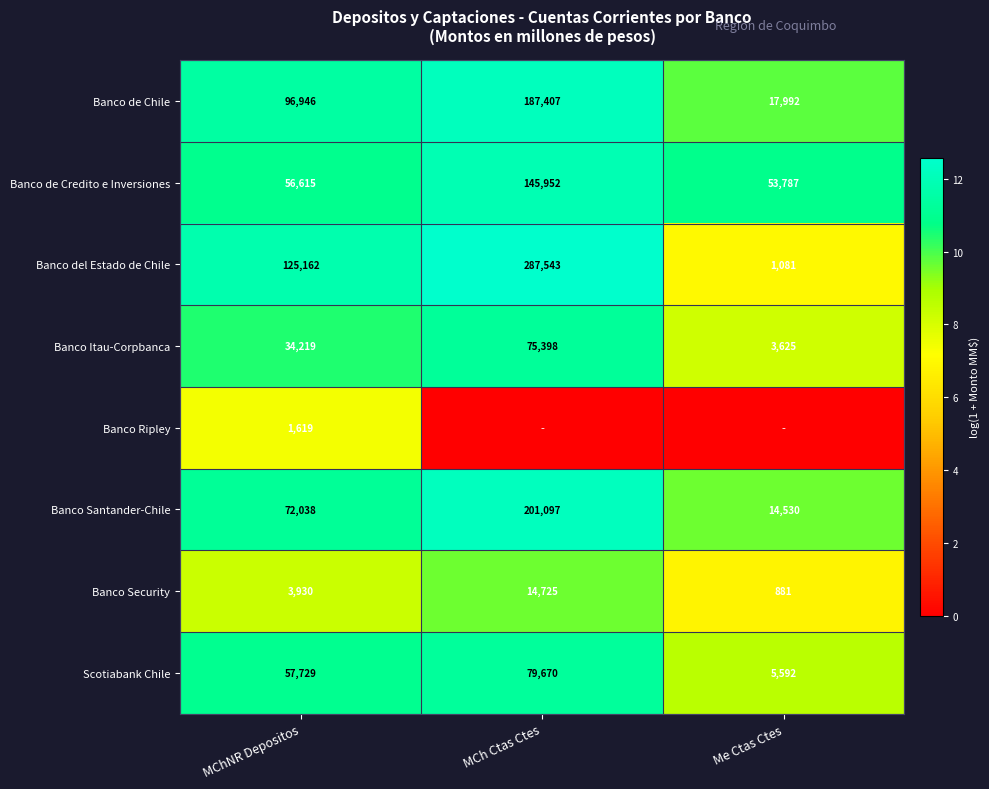

What is the spread (max minus min) of values at MChNR Depositos?

123543